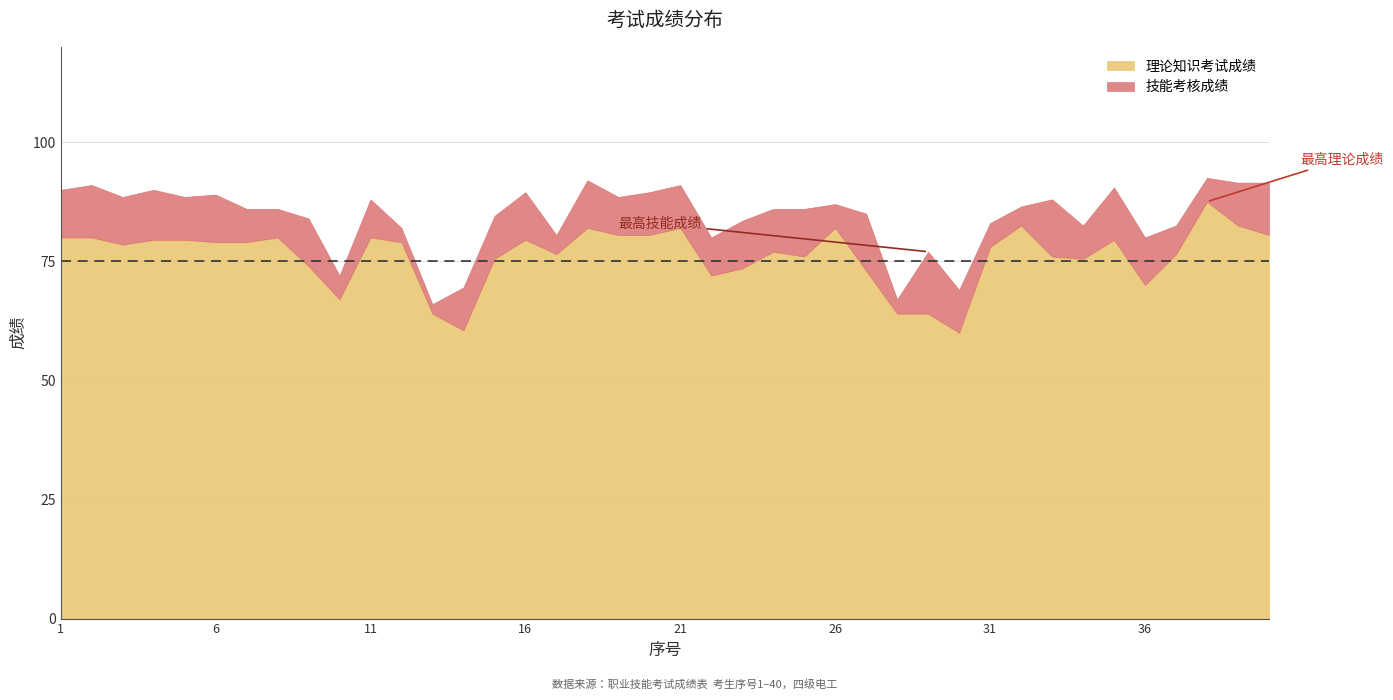

Does the chart have visible grid lines?

Yes